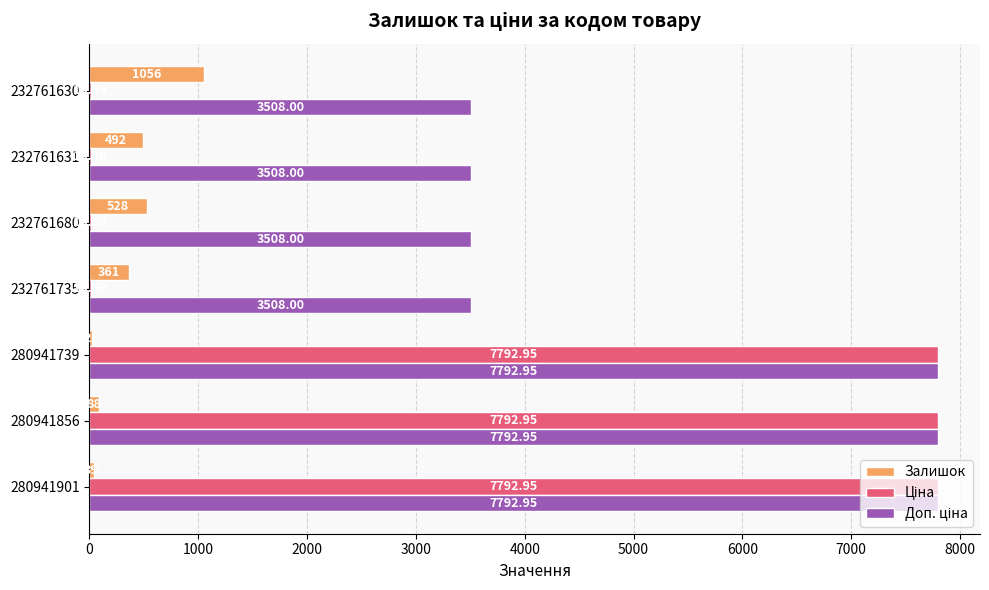

How many distinct data groups are displayed?

3